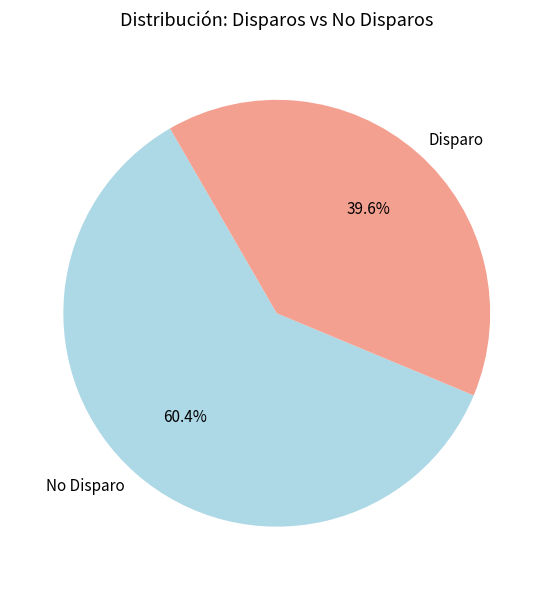

To the nearest percent, what is the average slice percentage?

50%